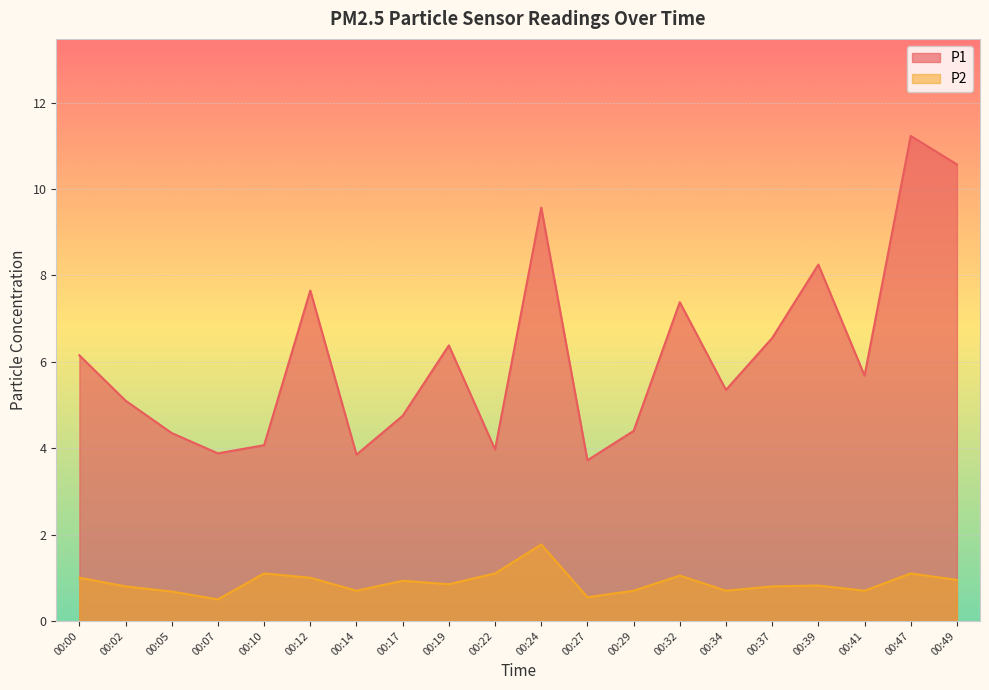

How many lines are shown in the chart?

2